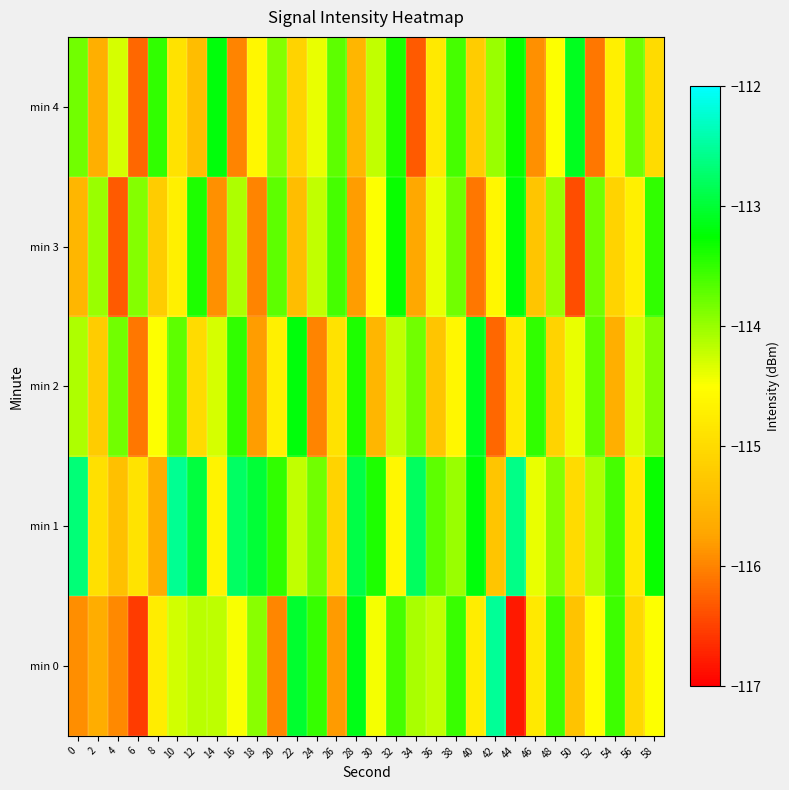

Reading left to right, transcribe all the data shown in this chart.

min 0: 0=-115.9	2=-115.6	4=-115.9	6=-116.5	8=-114.7	10=-114.3	12=-114.2	14=-114.2	16=-114.5	18=-113.9	20=-116.0	22=-113.0	24=-113.5	26=-115.8	28=-113.1	30=-114.4	32=-113.6	34=-114.1	36=-114.2	38=-113.5	40=-114.7	42=-112.5	44=-116.8	46=-114.8	48=-113.6	50=-115.3	52=-114.5	54=-113.5	56=-115.0	58=-114.5
min 1: 0=-112.7	2=-114.9	4=-115.4	6=-114.9	8=-115.6	10=-112.5	12=-112.9	14=-114.7	16=-112.8	18=-113.0	20=-113.5	22=-114.2	24=-113.8	26=-115.1	28=-112.9	30=-113.4	32=-114.6	34=-112.8	36=-113.7	38=-114.0	40=-113.2	42=-115.3	44=-112.6	46=-114.4	48=-113.9	50=-115.0	52=-114.1	54=-113.6	56=-114.8	58=-113.3
min 2: 0=-114.1	2=-115.2	4=-113.8	6=-116.1	8=-114.5	10=-113.7	12=-115.0	14=-114.3	16=-113.5	18=-115.8	20=-114.7	22=-113.2	24=-116.0	26=-114.9	28=-113.4	30=-115.5	32=-114.2	34=-113.8	36=-115.3	38=-114.6	40=-113.1	42=-116.2	44=-114.8	46=-113.5	48=-115.1	50=-114.4	52=-113.7	54=-115.6	56=-114.3	58=-113.9
min 3: 0=-115.5	2=-114.0	4=-116.3	6=-113.9	8=-115.2	10=-114.7	12=-113.4	14=-115.9	16=-114.1	18=-116.0	20=-113.7	22=-115.4	24=-114.2	26=-113.6	28=-115.8	30=-114.5	32=-113.3	34=-115.7	36=-114.4	38=-113.8	40=-116.1	42=-114.6	44=-113.2	46=-115.3	48=-114.0	50=-116.4	52=-113.8	54=-115.1	56=-114.7	58=-113.5
min 4: 0=-113.8	2=-115.6	4=-114.3	6=-116.2	8=-113.5	10=-114.9	12=-115.4	14=-113.2	16=-116.0	18=-114.6	20=-113.9	22=-115.1	24=-114.4	26=-113.7	28=-115.5	30=-114.2	32=-113.4	34=-116.3	36=-114.8	38=-113.6	40=-115.2	42=-114.0	44=-113.3	46=-115.9	48=-114.5	50=-113.1	52=-116.1	54=-114.7	56=-113.8	58=-115.0